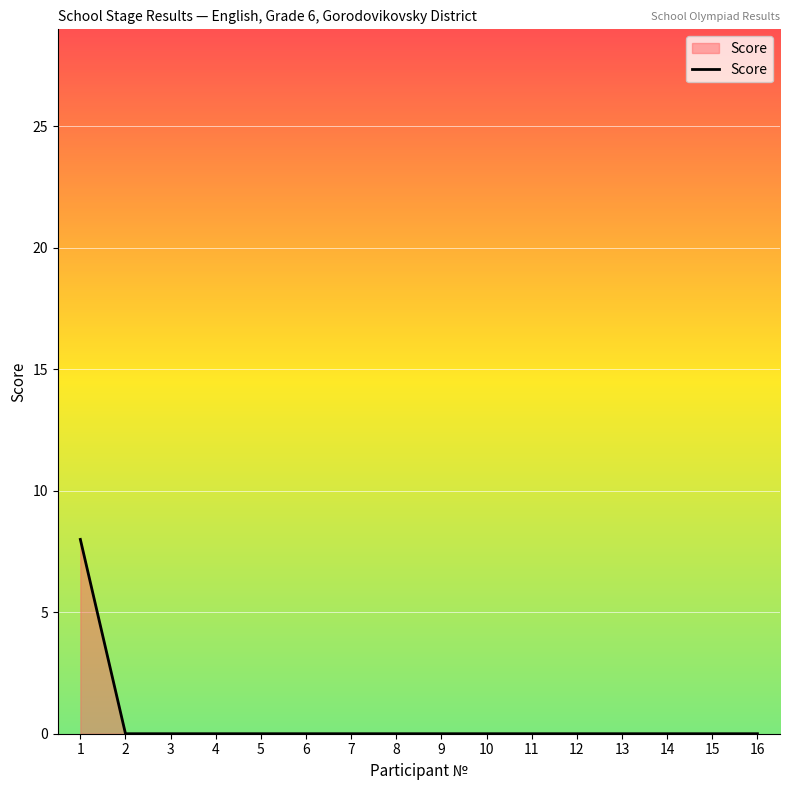

Reading right to left, list all the values displayed in this chart.

0	0	0	0	0	0	0	0	0	0	0	0	0	0	0	8